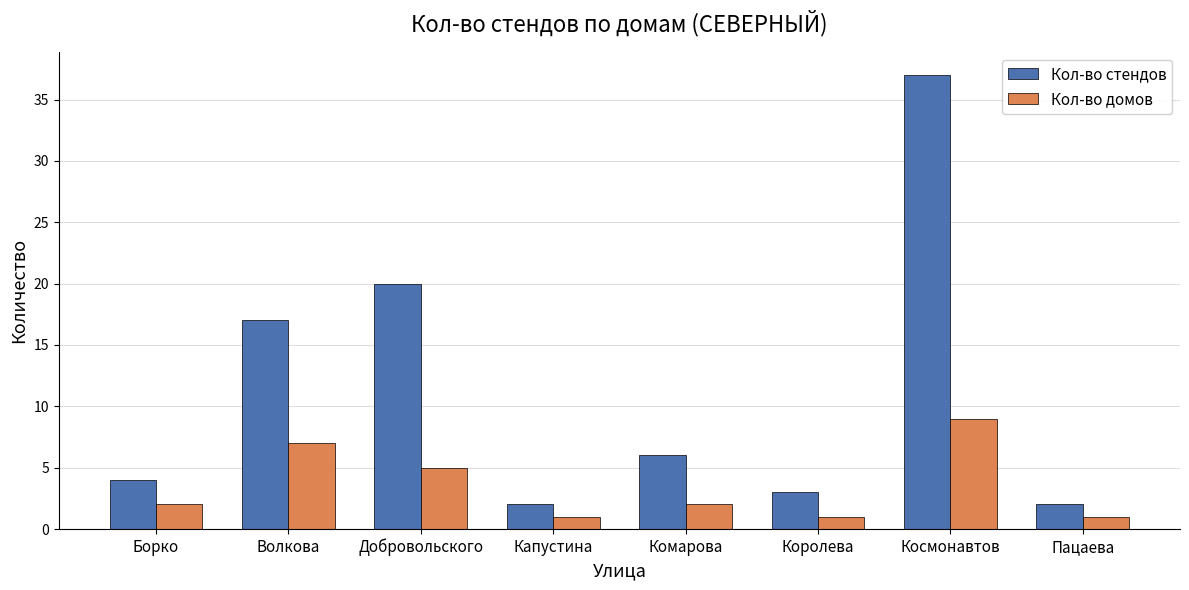

At which category is the sum across all series the highest?

Космонавтов